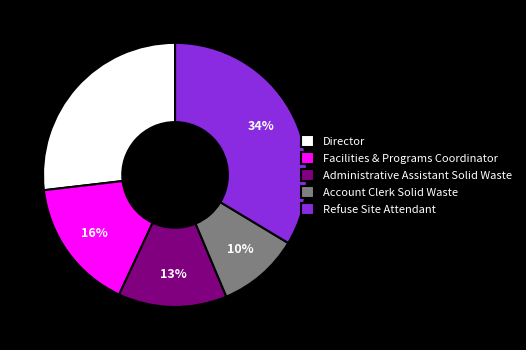

Which has a higher value, Facilities & Programs Coordinator or Director?

Director